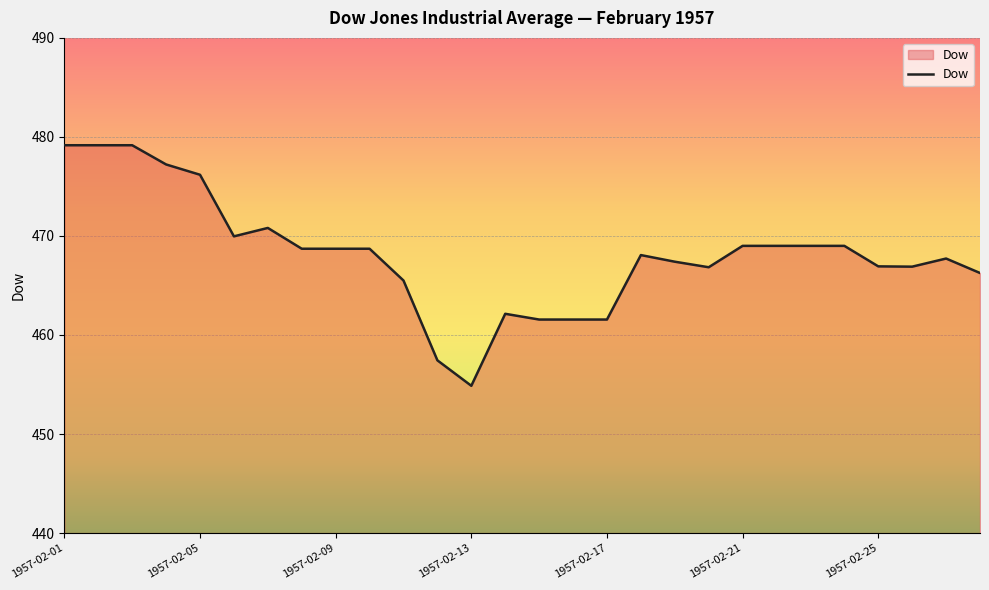

What is the difference between the maximum and minimum values?

24.3